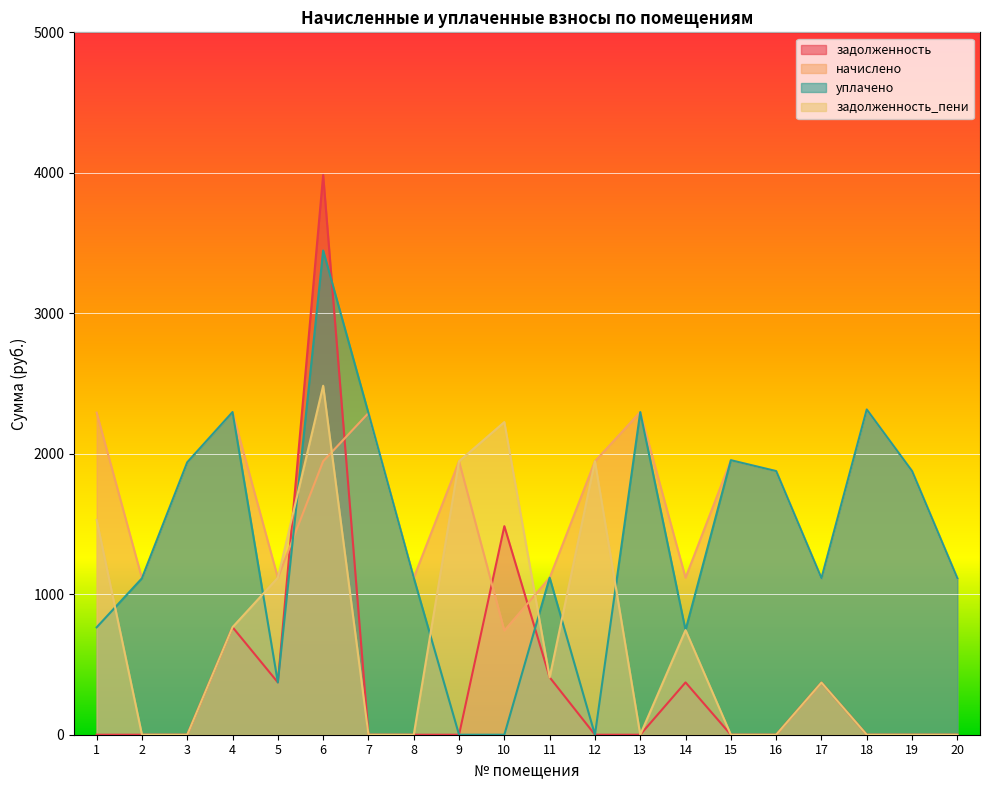

Rank the series by their maximum value, from lowest to highest.

начислено, задолженность_пени, уплачено, задолженность